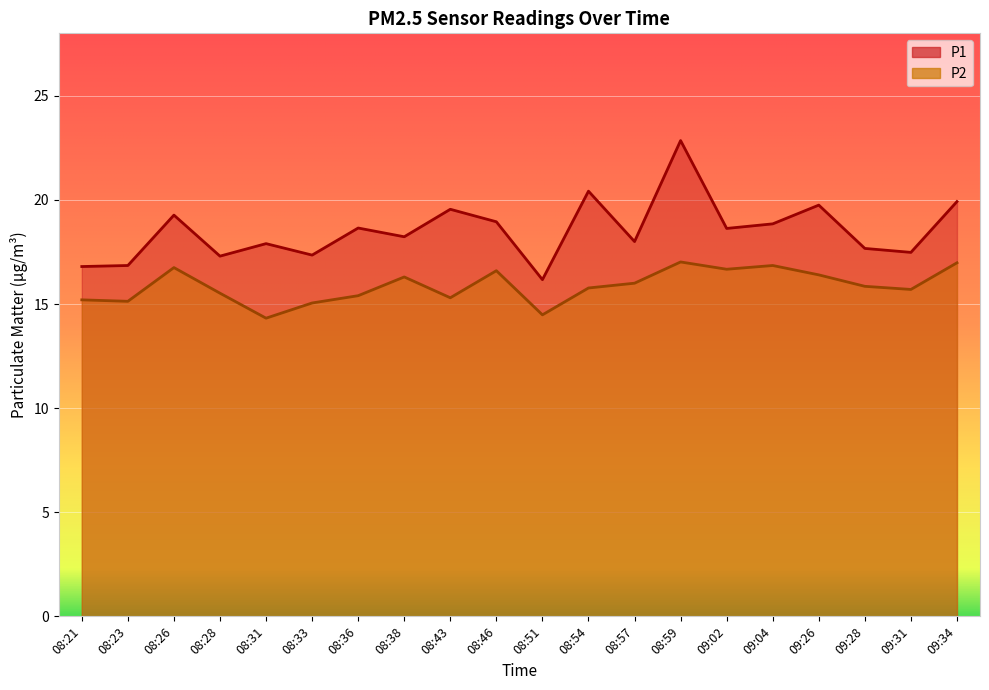

Between 08:46 and 08:31, which is larger?

08:46